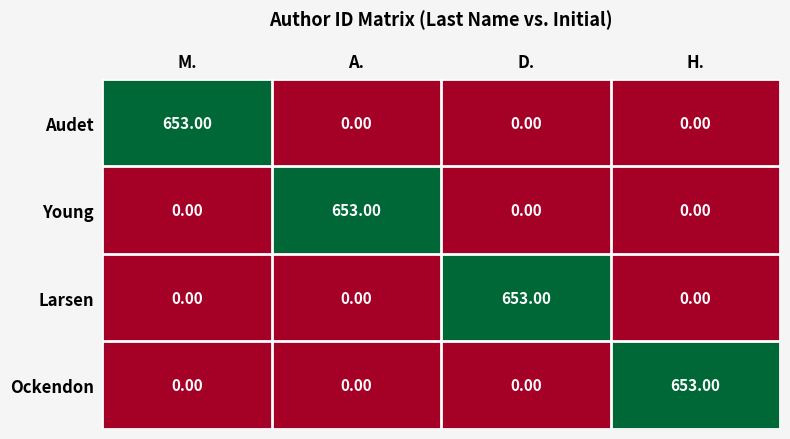

Count the number of categories in the chart.

4